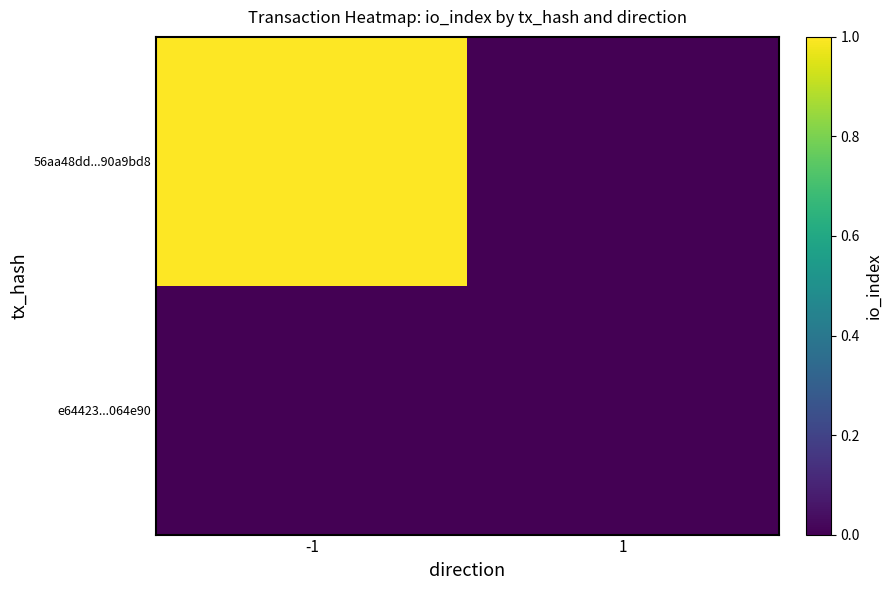

At which category is the sum across all series the highest?

-1